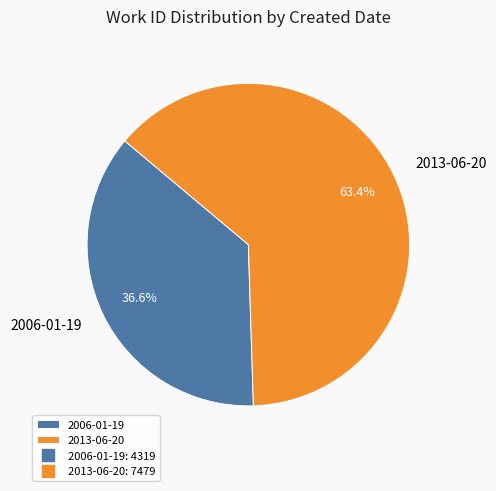

Does 2006-01-19 account for over 50% of the chart?

No